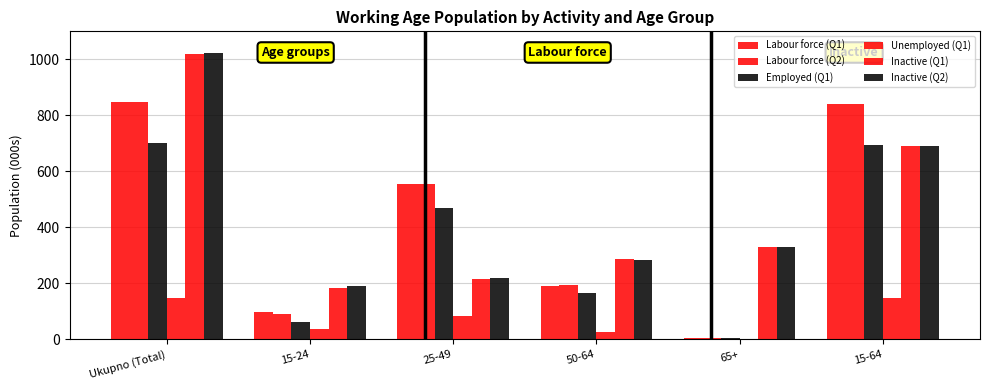

How many data points in Labour force (Q2) are above 553?

3